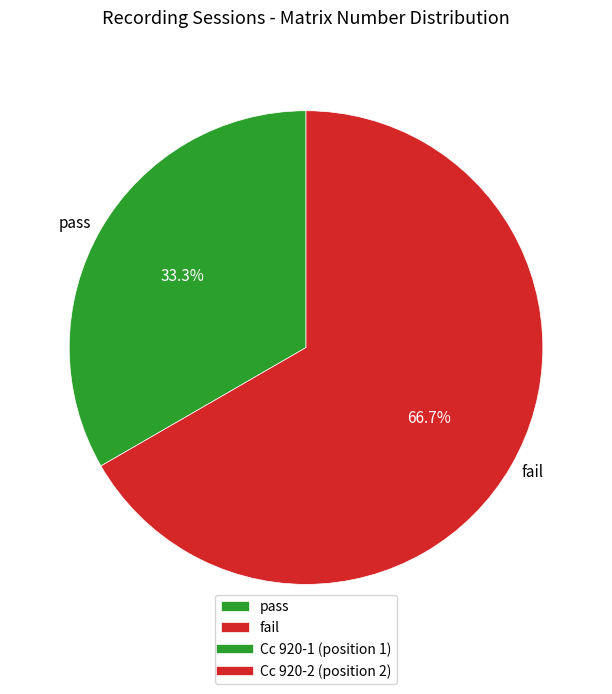

Is there a majority slice in this chart?

Yes